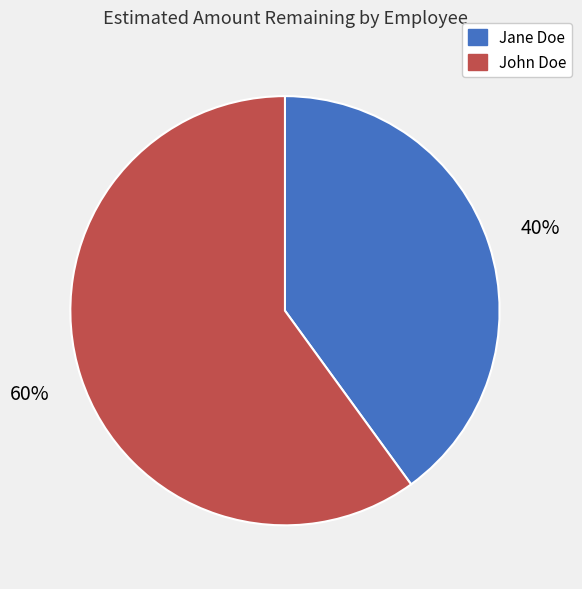

Does John Doe represent more than half of the total?

Yes